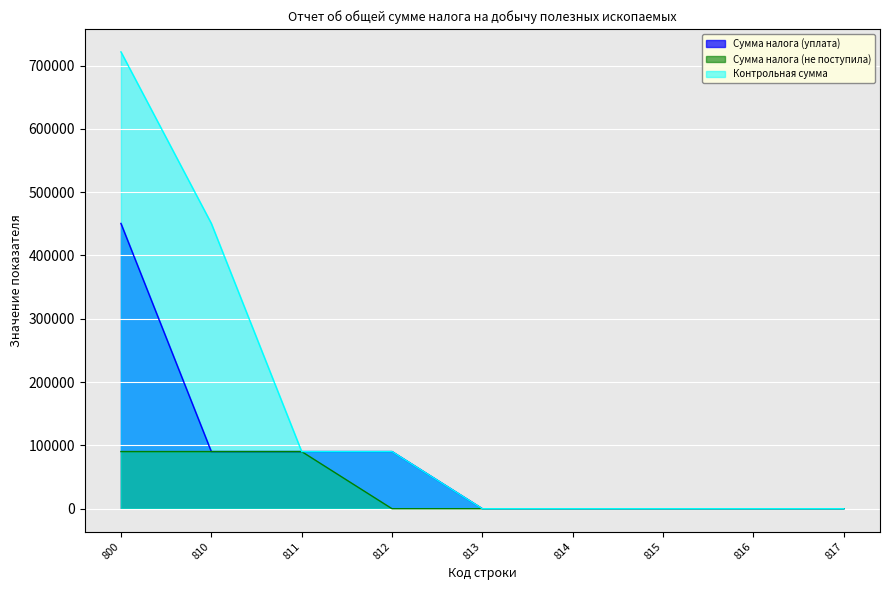

At how many categories does at least one series exceed 63585?

4